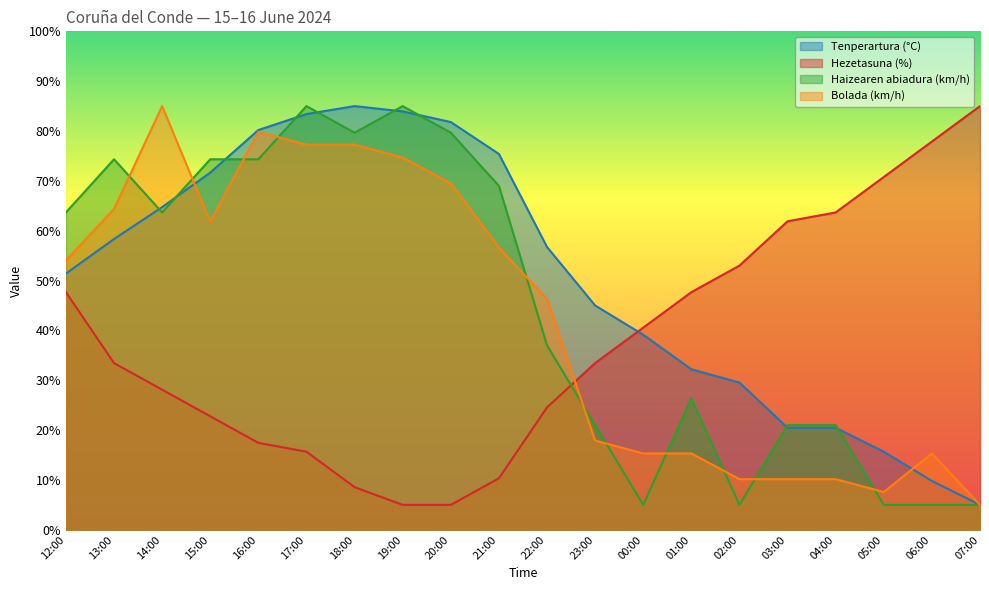

Rank the series at 03:00 from lowest to highest value.

Bolada (km/h), Tenperartura (°C), Haizearen abiadura (km/h), Hezetasuna (%)